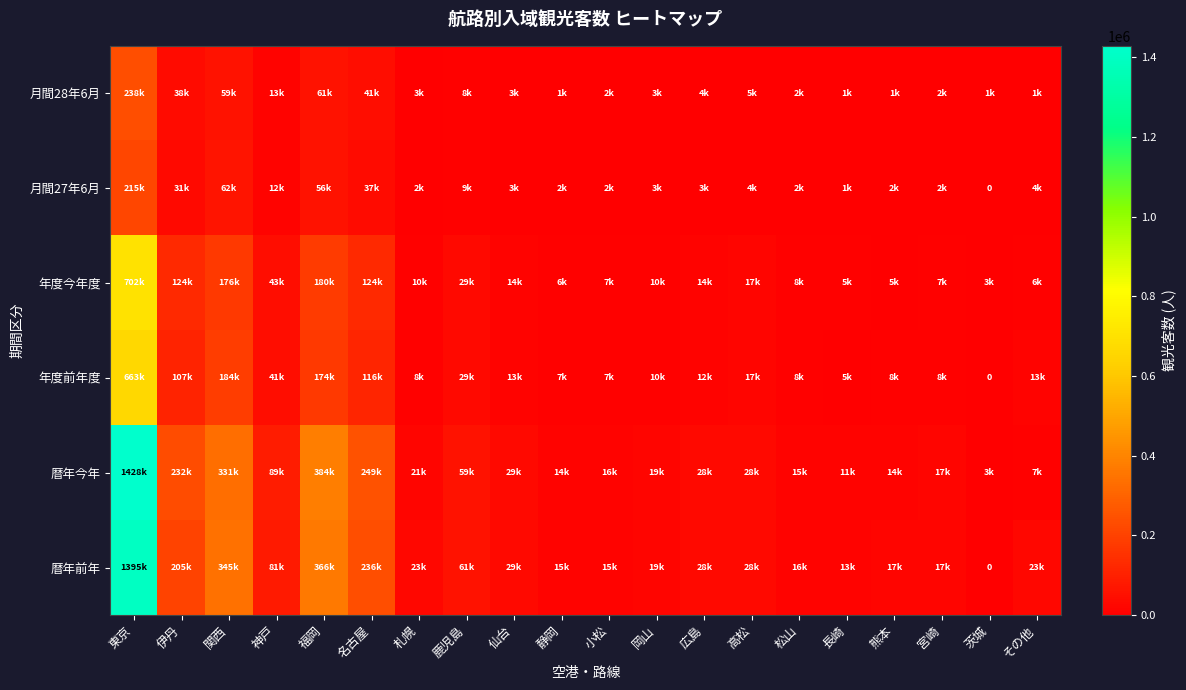

Is the value of 年度前年度 at 東京 greater than the value of 月間28年6月 at 鹿児島?

Yes